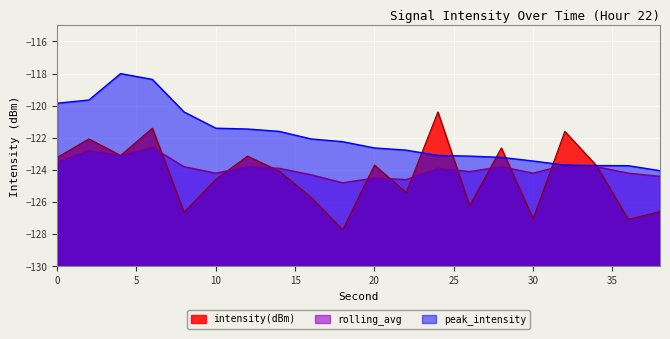

Reading left to right, extract all data points from this chart.

intensity(dBm): -123.2	-122.1	-123.1	-121.4	-126.6	-124.6	-123.1	-124.1	-125.7	-127.7	-123.7	-125.4	-120.4	-126.2	-122.6	-127.0	-121.6	-123.7	-127.1	-126.6
rolling_avg: -123.5	-122.8	-123.1	-122.6	-123.8	-124.2	-123.8	-123.9	-124.3	-124.8	-124.5	-124.6	-123.9	-124.1	-123.8	-124.2	-123.7	-123.8	-124.2	-124.4
peak_intensity: -119.8	-119.6	-118.0	-118.4	-120.4	-121.4	-121.5	-121.6	-122.1	-122.2	-122.6	-122.8	-123.1	-123.1	-123.2	-123.4	-123.7	-123.7	-123.7	-124.0